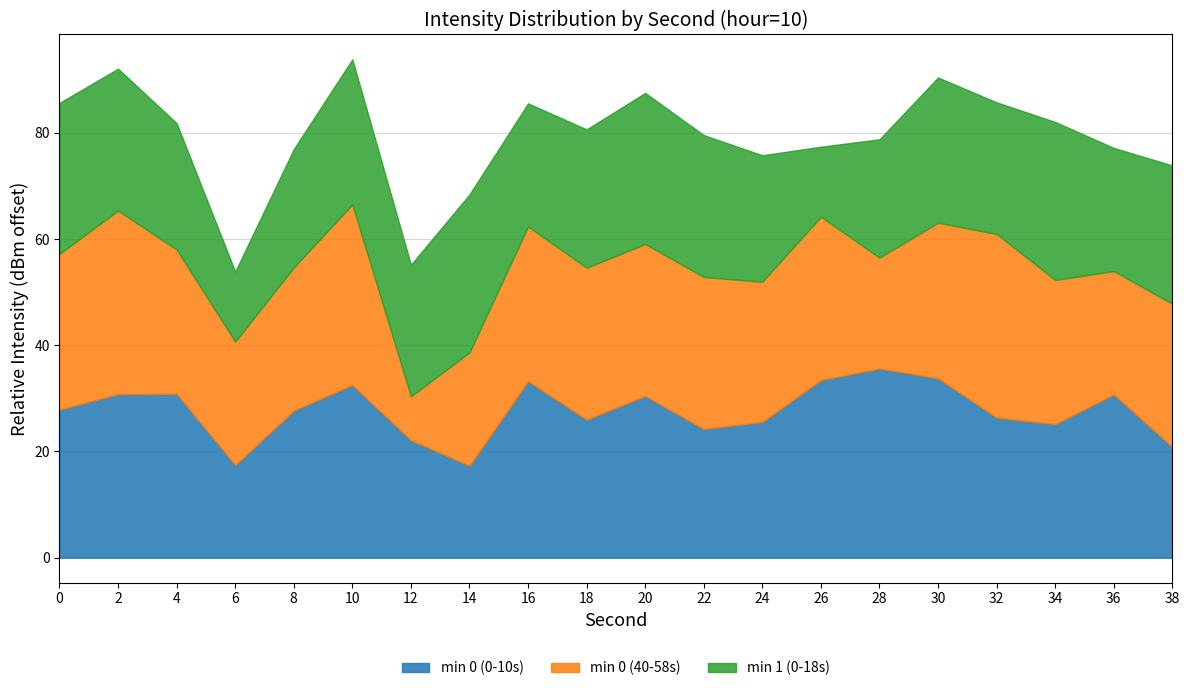

The chart shows a value of -177.6 at 22. True or false?

False